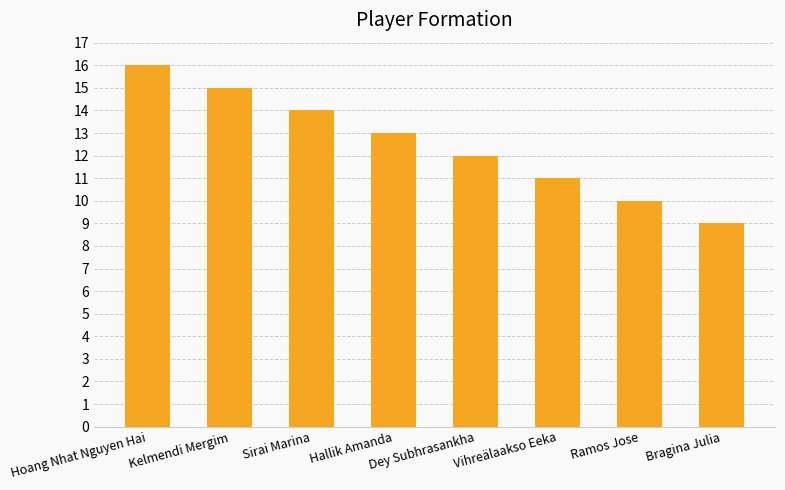

At which category does the chart reach its peak across all series?

Hoang Nhat Nguyen Hai